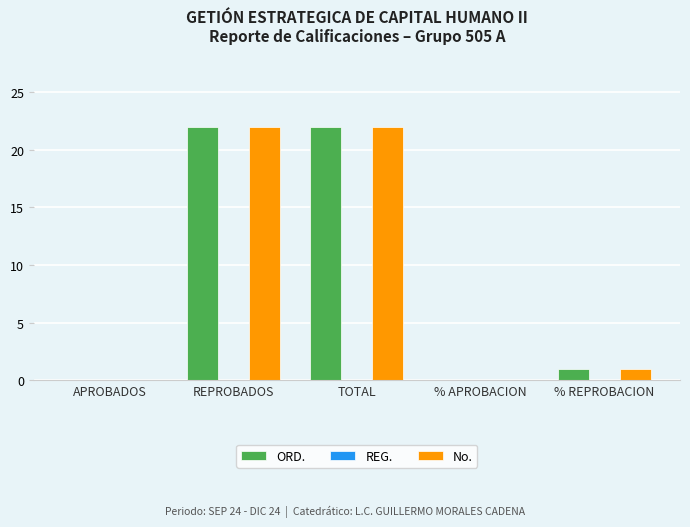

Is it true that No. equals 0 at % APROBACION?

True